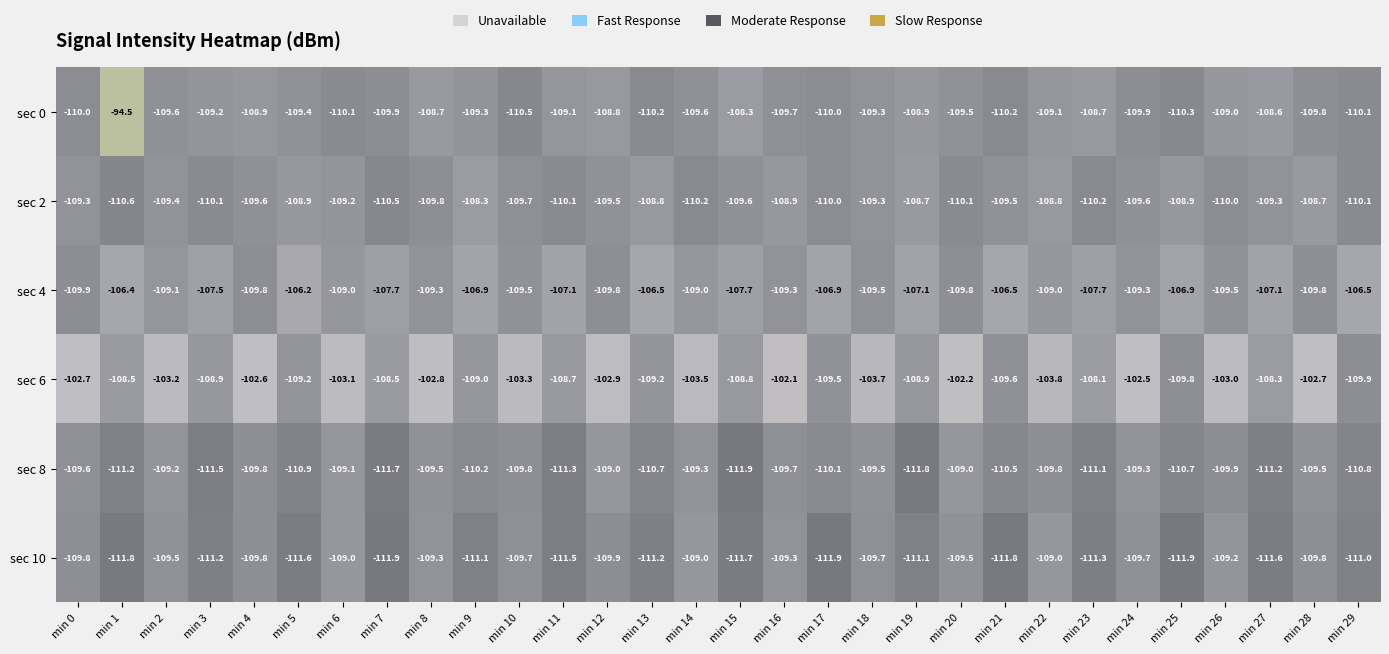

Where does the sec 4 series first go above -107?

min 1